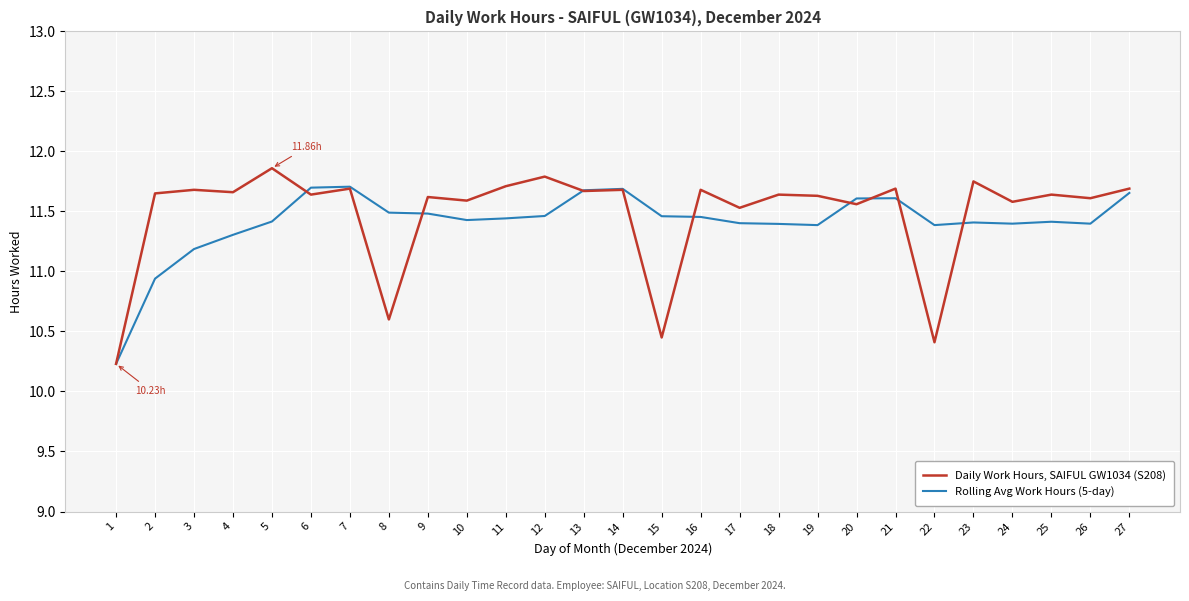

Which series has the widest spread of values?

Daily Work Hours, SAIFUL GW1034 (S208)